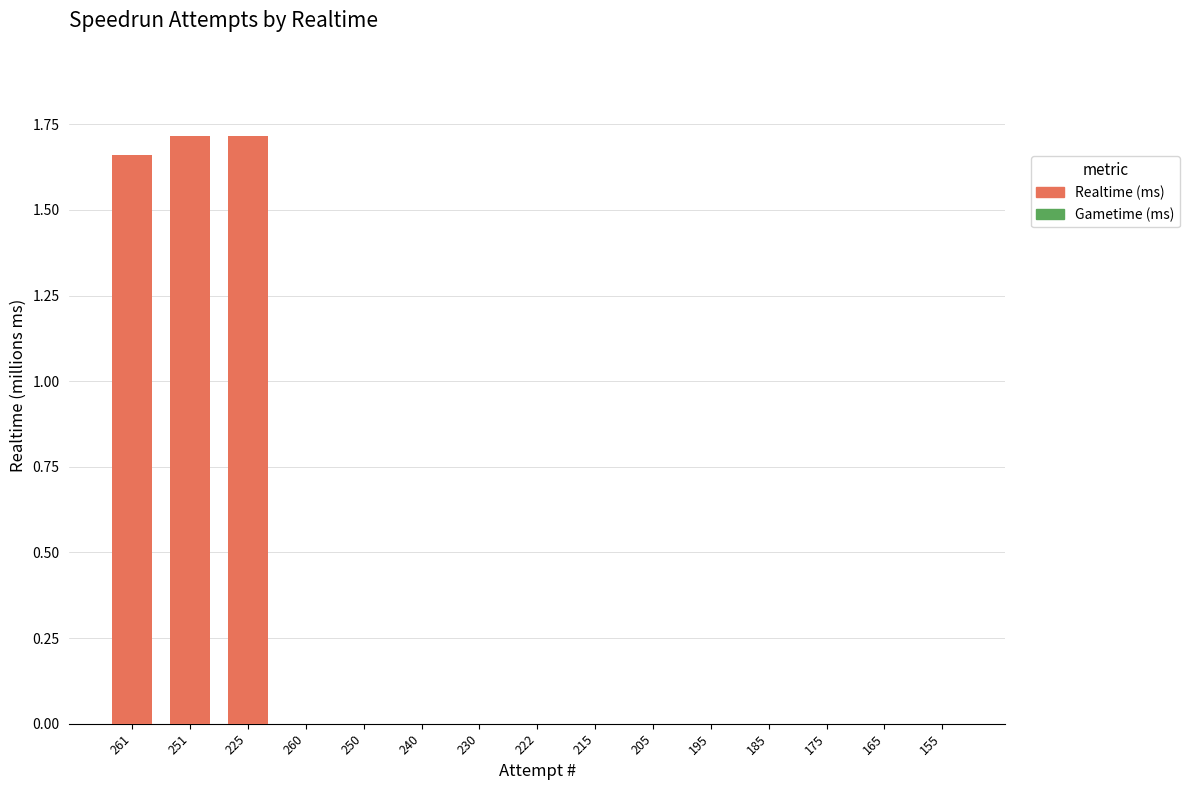

True or false: the data shows 0.0 at 230.

True